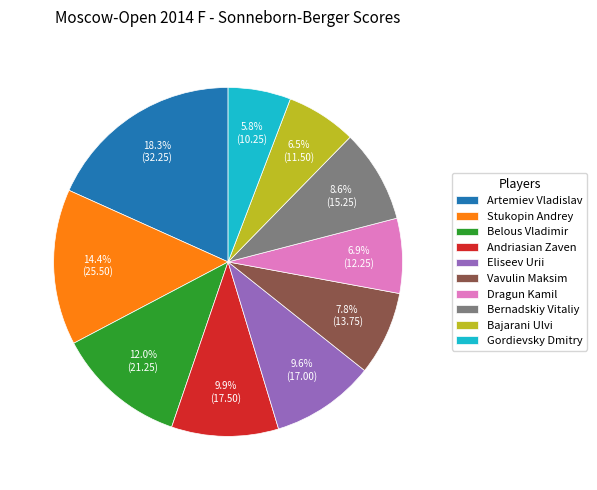

What percentage is NOT represented by Belous Vladimir?

88.0%